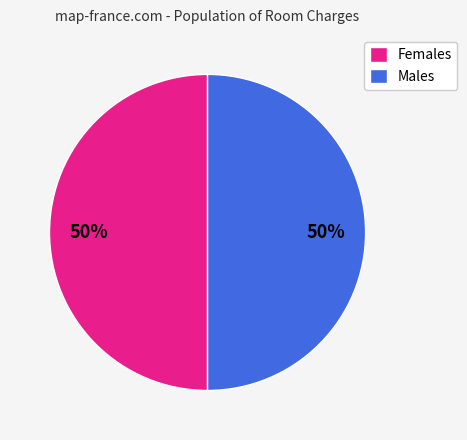

The Females slice represents 40% of the pie. True or false?

False